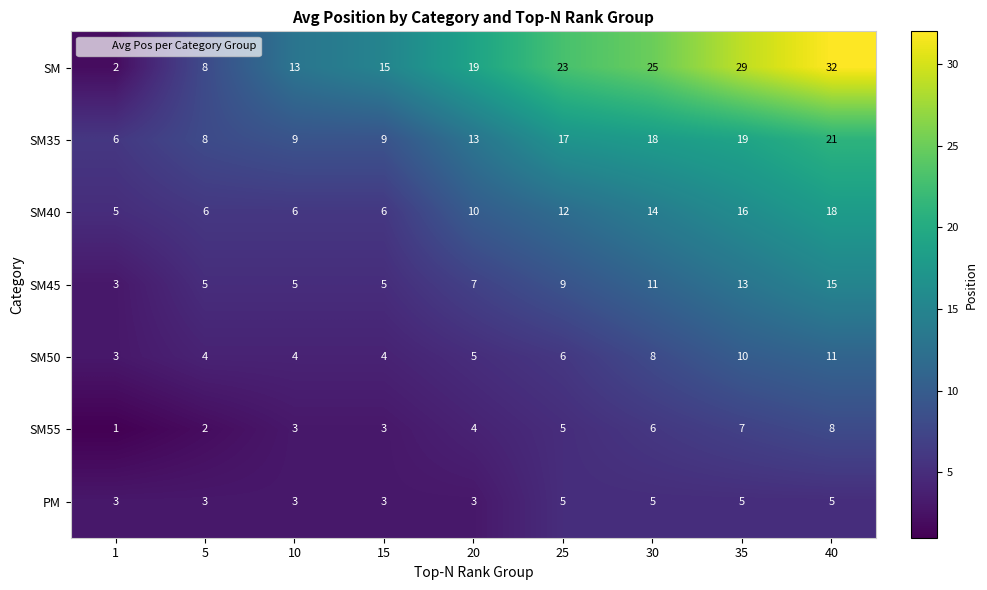

Is it true that SM55 equals 8 at 40?

True